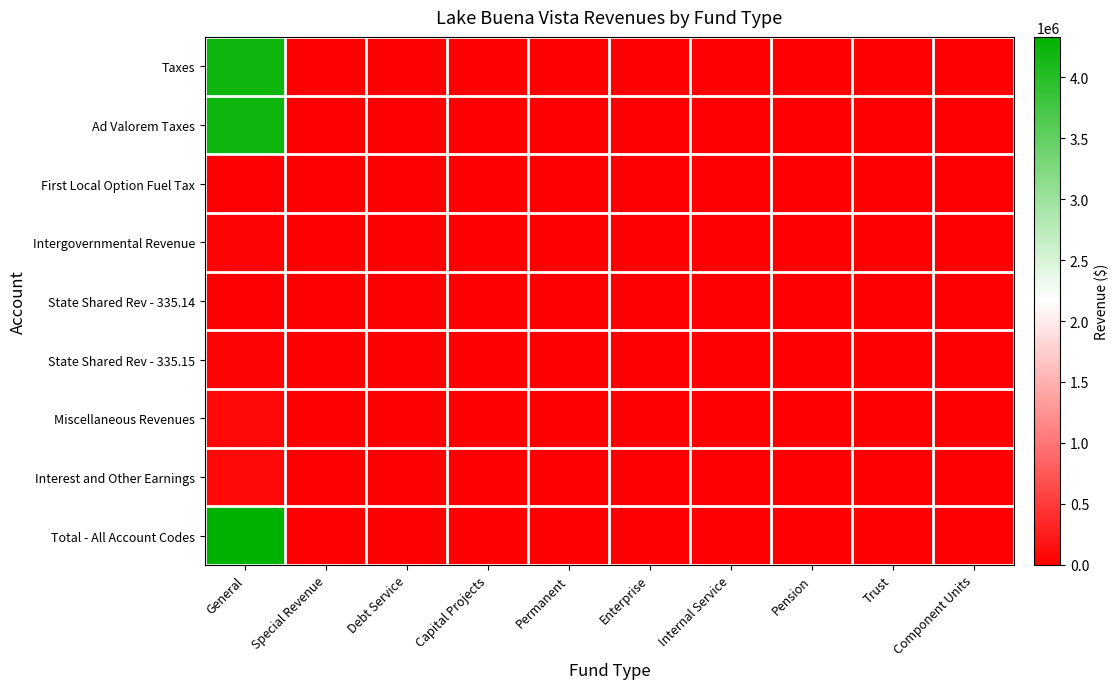

Reading left to right, transcribe all the data shown in this chart.

Taxes: General=4216582	Special Revenue=0	Debt Service=0	Capital Projects=0	Permanent=0	Enterprise=0	Internal Service=0	Pension=0	Trust=0	Component Units=0
Ad Valorem Taxes: General=4215801	Special Revenue=0	Debt Service=0	Capital Projects=0	Permanent=0	Enterprise=0	Internal Service=0	Pension=0	Trust=0	Component Units=0
First Local Option Fuel Tax: General=781	Special Revenue=0	Debt Service=0	Capital Projects=0	Permanent=0	Enterprise=0	Internal Service=0	Pension=0	Trust=0	Component Units=0
Intergovernmental Revenue: General=38371	Special Revenue=0	Debt Service=0	Capital Projects=0	Permanent=0	Enterprise=0	Internal Service=0	Pension=0	Trust=0	Component Units=0
State Shared Rev - 335.14: General=138	Special Revenue=0	Debt Service=0	Capital Projects=0	Permanent=0	Enterprise=0	Internal Service=0	Pension=0	Trust=0	Component Units=0
State Shared Rev - 335.15: General=38233	Special Revenue=0	Debt Service=0	Capital Projects=0	Permanent=0	Enterprise=0	Internal Service=0	Pension=0	Trust=0	Component Units=0
Miscellaneous Revenues: General=75210	Special Revenue=0	Debt Service=0	Capital Projects=0	Permanent=0	Enterprise=0	Internal Service=0	Pension=0	Trust=0	Component Units=0
Interest and Other Earnings: General=75210	Special Revenue=0	Debt Service=0	Capital Projects=0	Permanent=0	Enterprise=0	Internal Service=0	Pension=0	Trust=0	Component Units=0
Total - All Account Codes: General=4330163	Special Revenue=0	Debt Service=0	Capital Projects=0	Permanent=0	Enterprise=0	Internal Service=0	Pension=0	Trust=0	Component Units=0